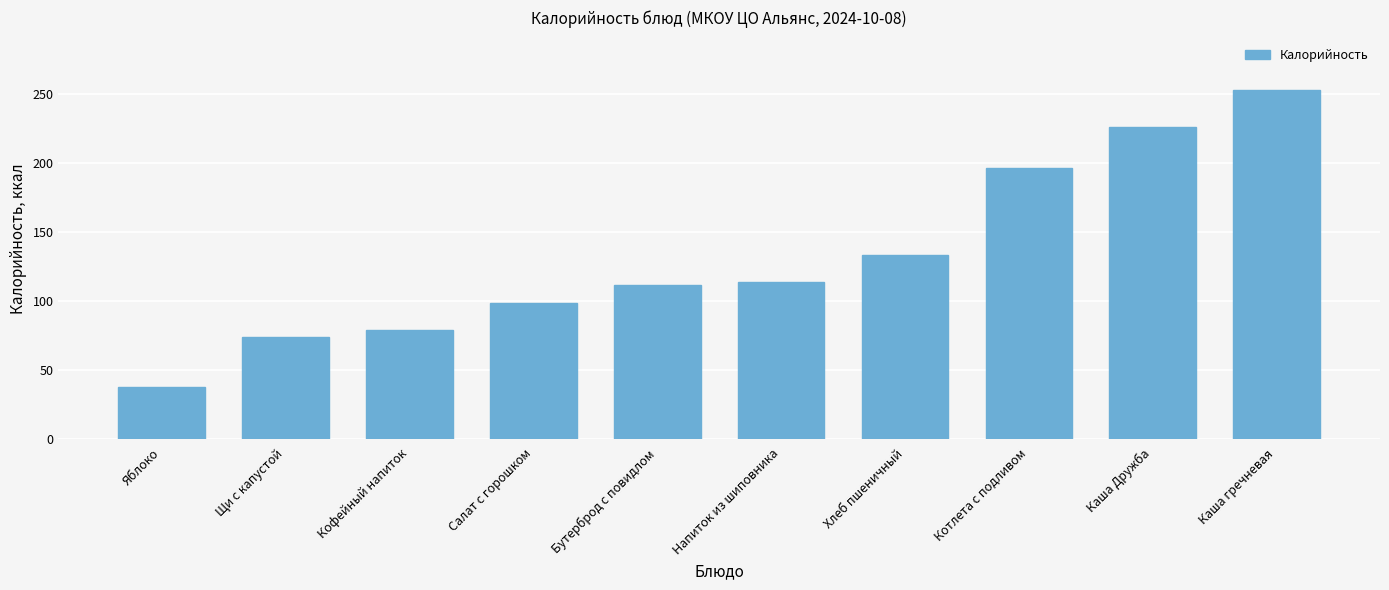

Reading left to right, what are all the values shown in this chart?

Яблоко=38.0	Щи с капустой=73.6	Кофейный напиток=79.0	Салат с горошком=98.7	Бутерброд с повидлом=111.7	Напиток из шиповника=113.6	Хлеб пшеничный=133.7	Котлета с подливом=196.8	Каша Дружба=226.2	Каша гречневая=253.1